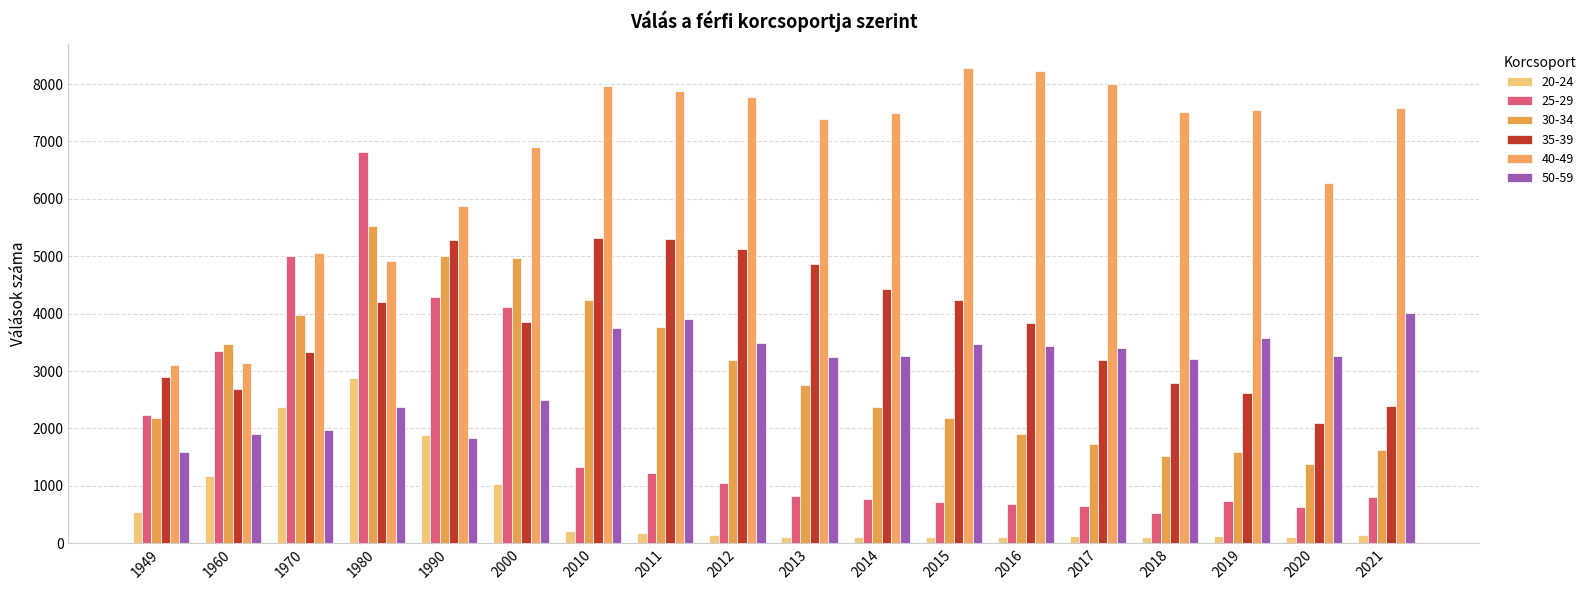

Count the number of data series in this chart.

6